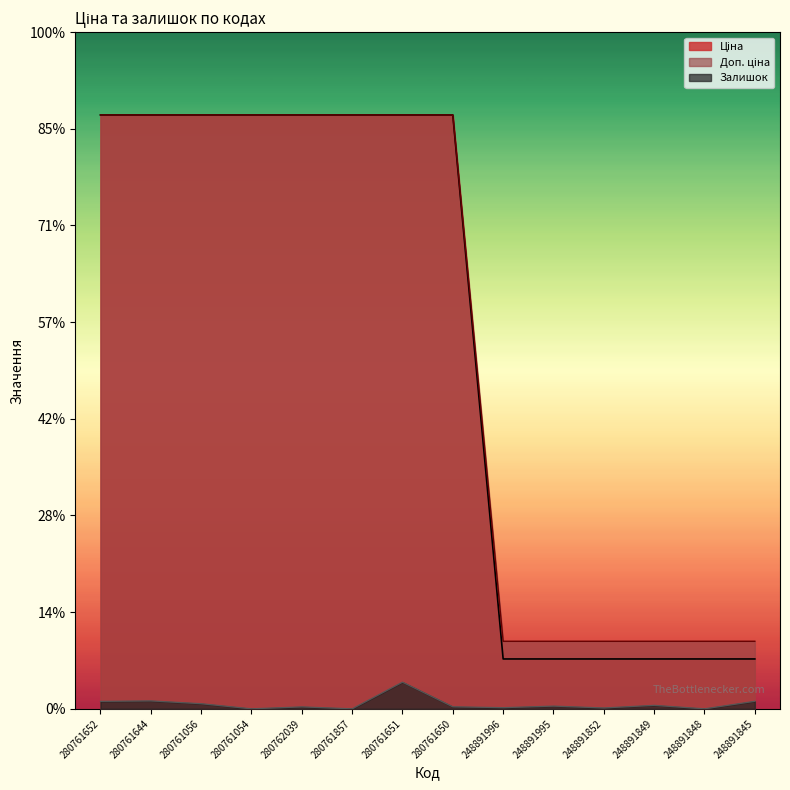

At which category is the sum across all series the highest?

280761651